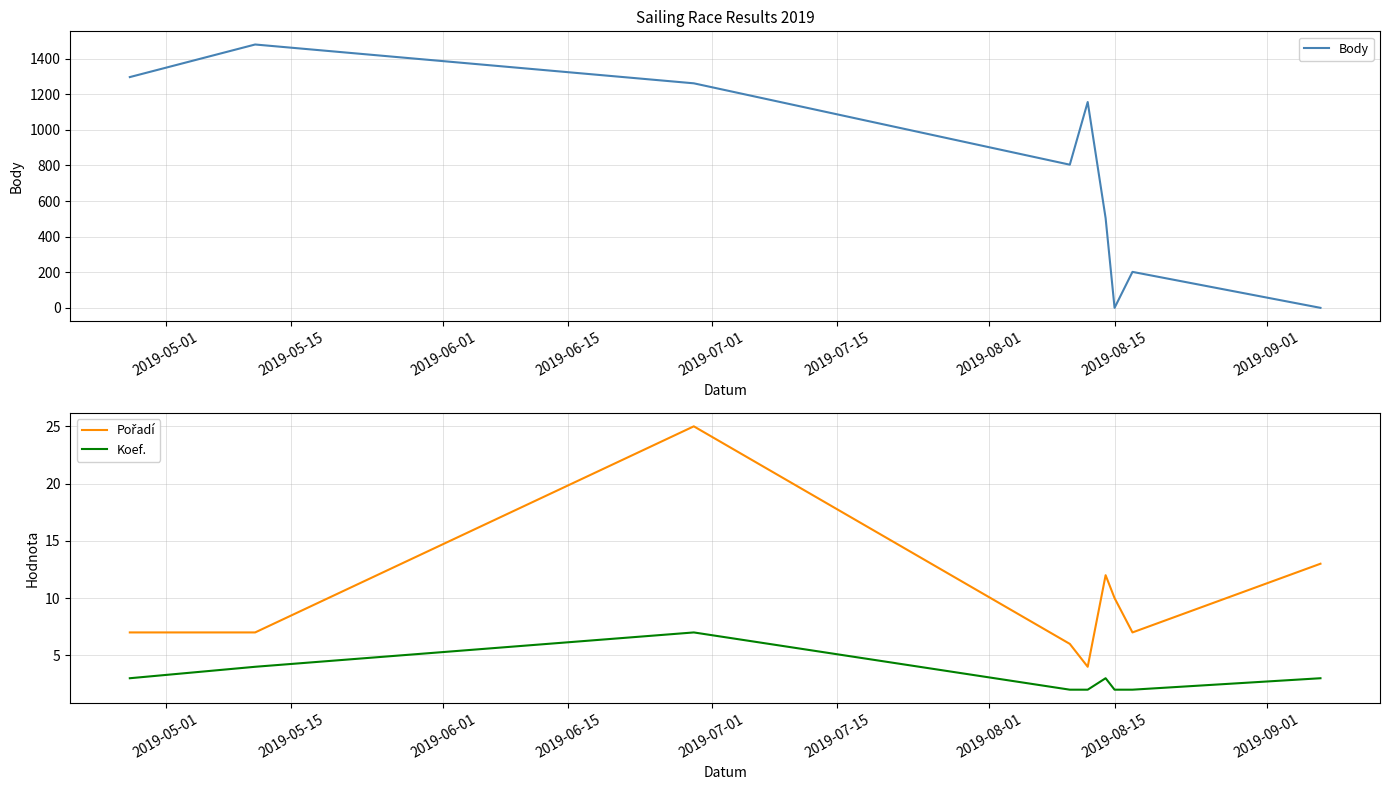

What is the maximum value for Koef.?

7